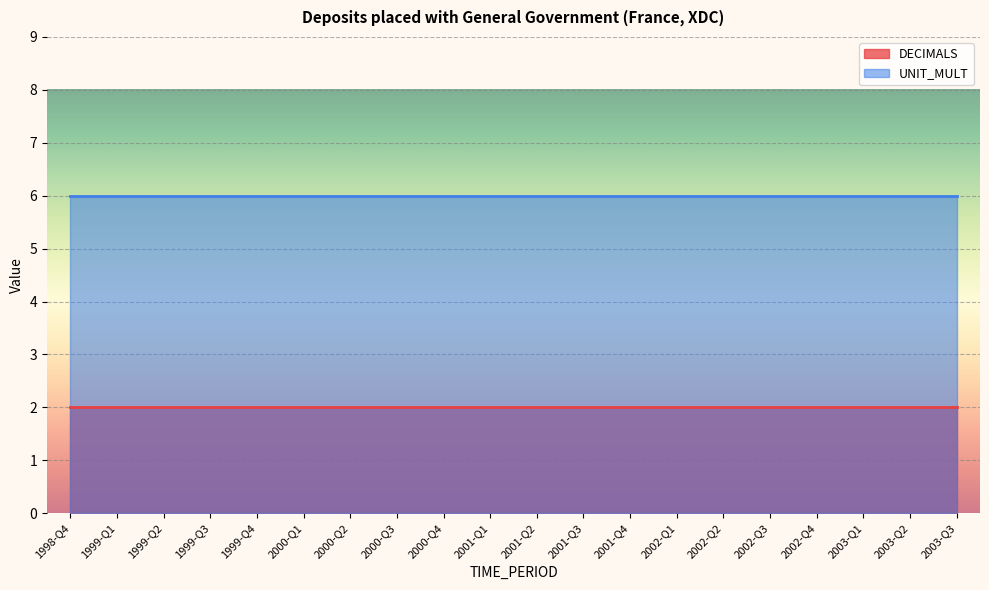

What is the lowest value of the DECIMALS series?

2